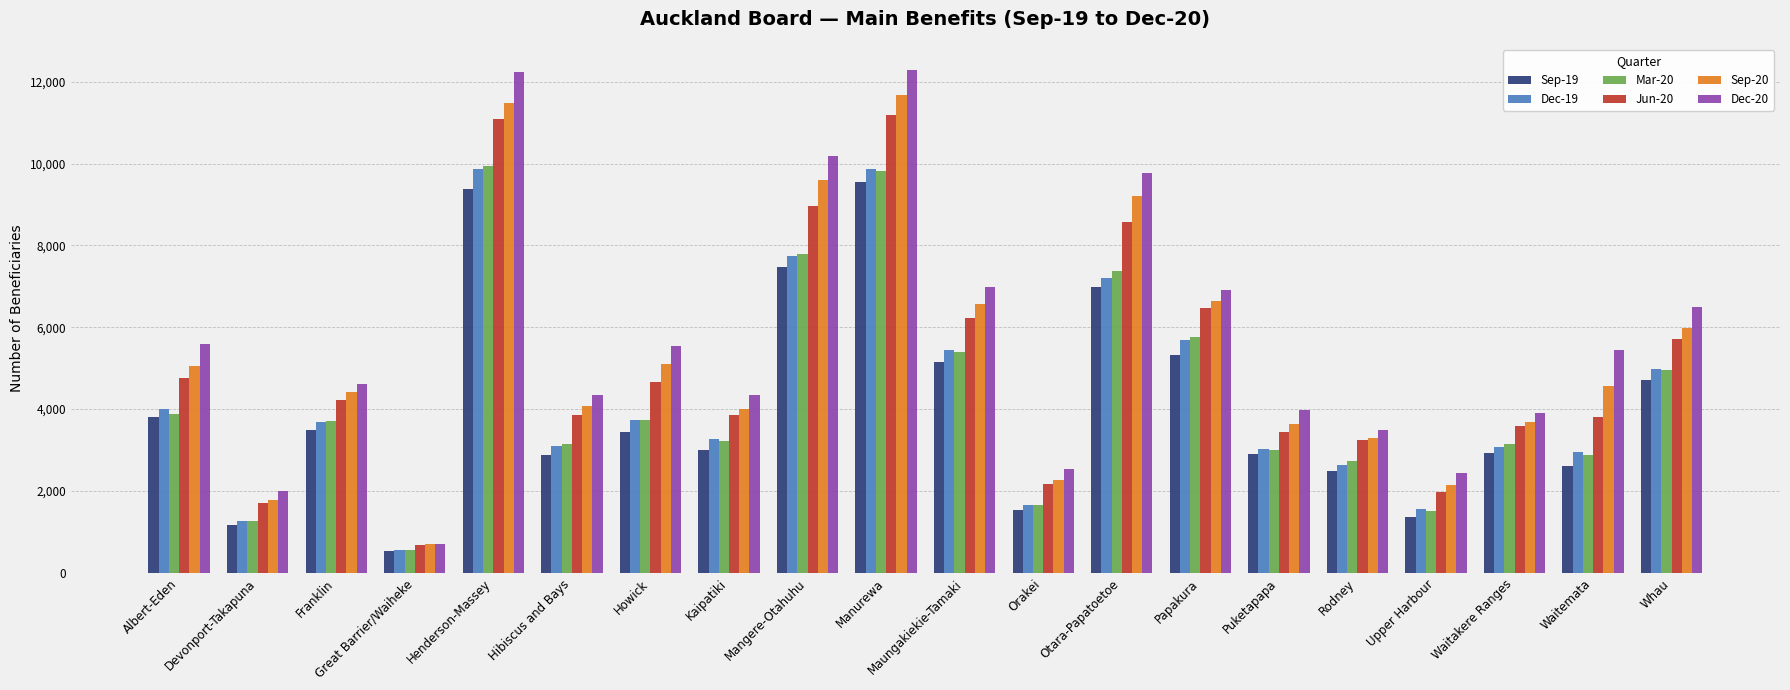

How many data points in Jun-20 are less than 4221?

10